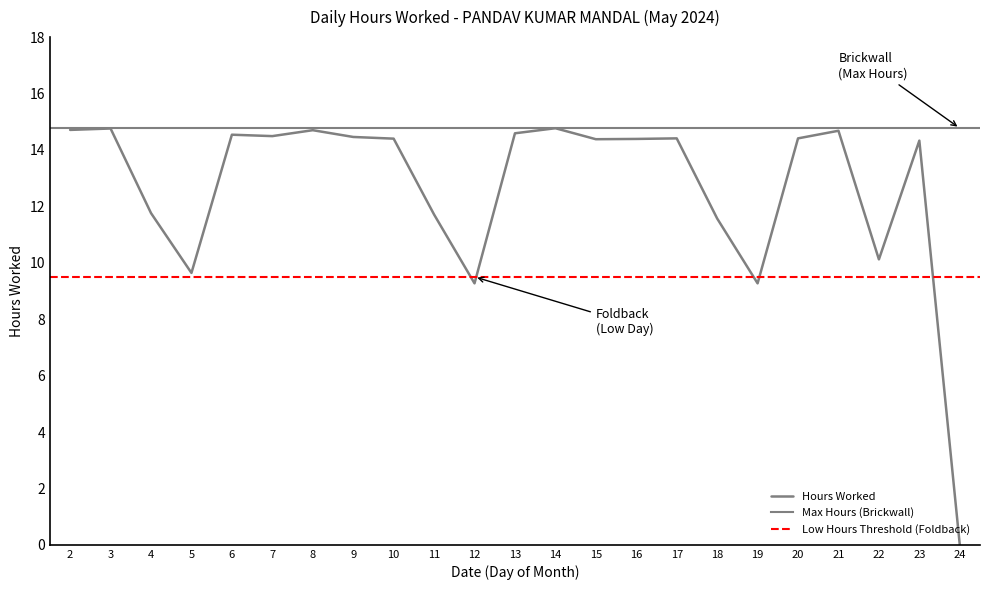

The value at 20 is 14.4. True or false?

True